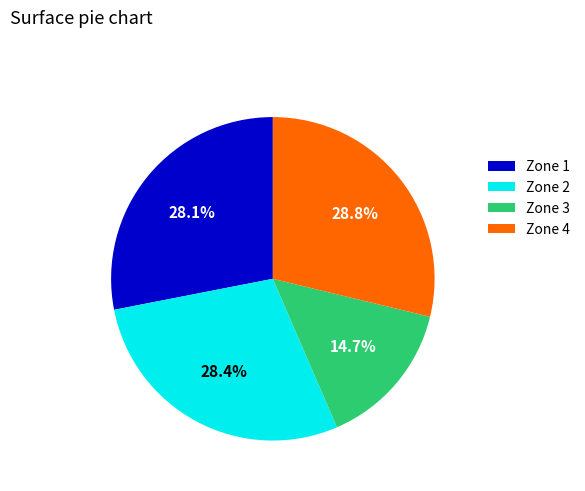

Does Zone 3 account for over 50% of the chart?

No